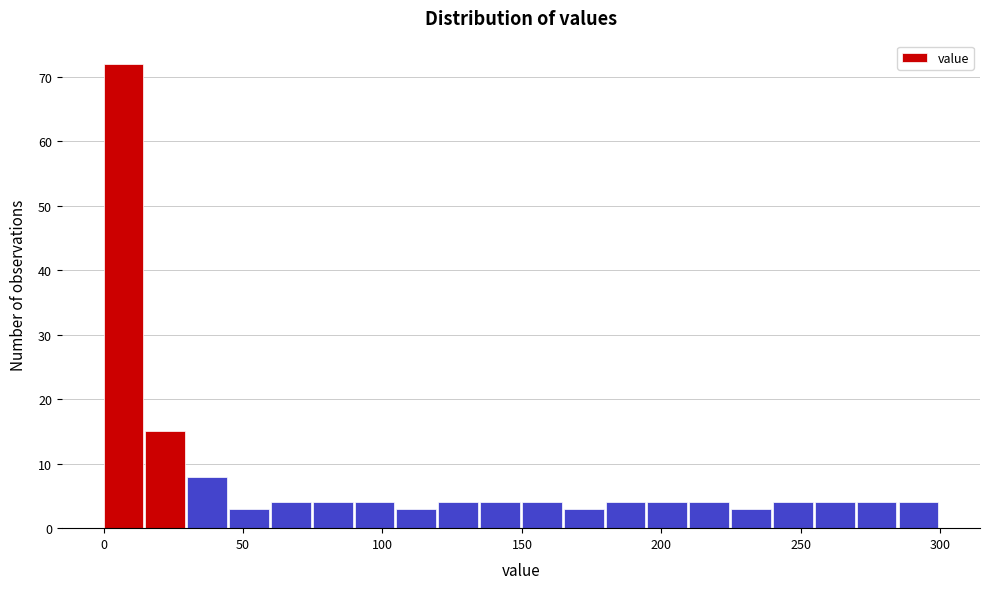

Read against the x-axis, roughly where is the centre of the tallest bar?

5